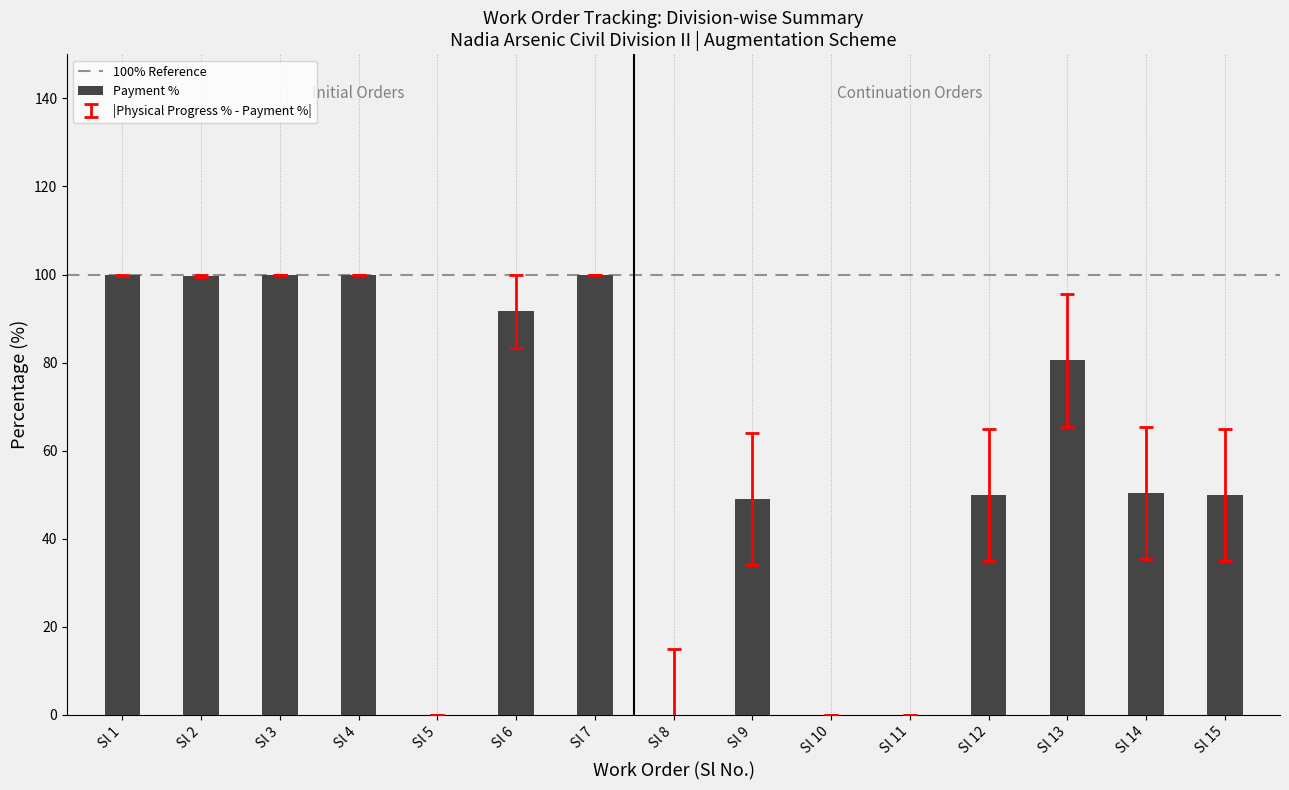

What is the sum of the values at Sl 10 and Sl 2?

99.7